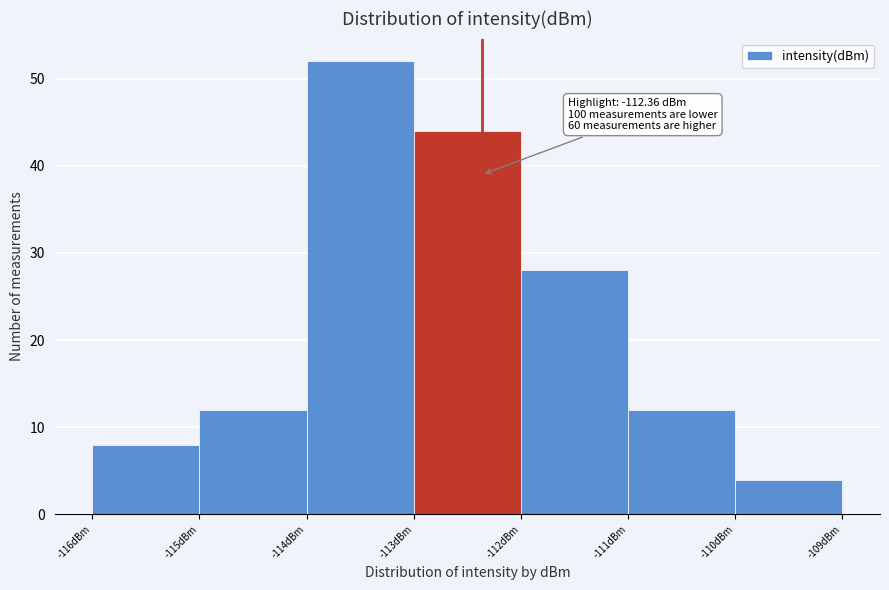

Over which range of the x-axis is the bar tallest?

-114 to -113